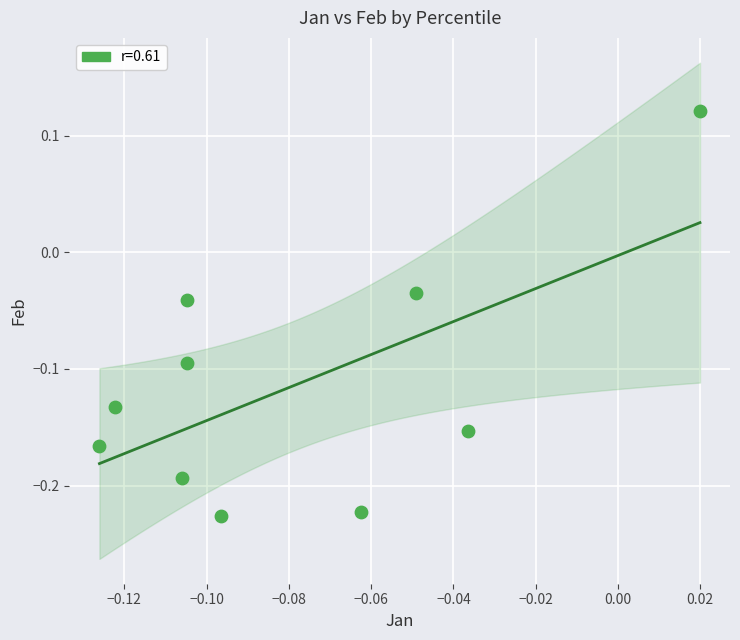

What is the range of Y values (max minus min)?

0.3